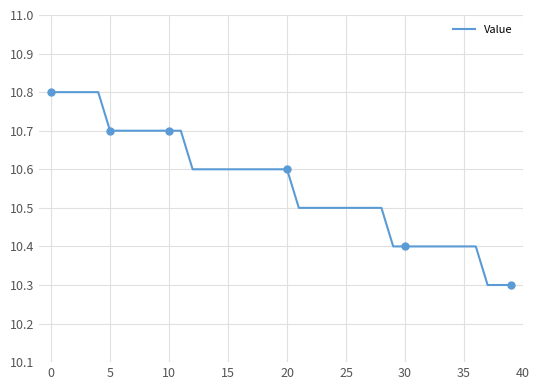

What is the smallest value displayed?

10.3